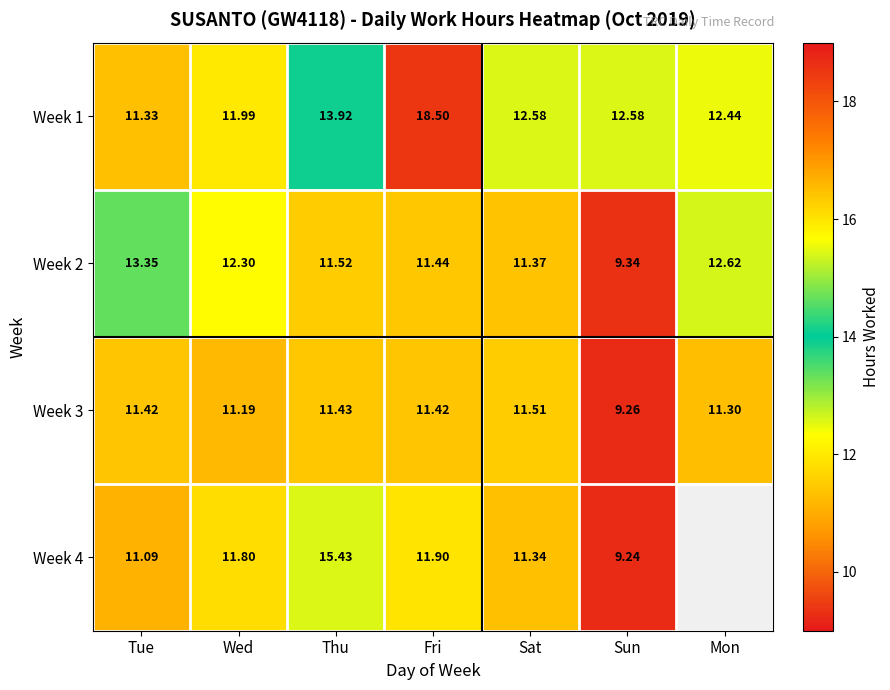

Which series changed the most between Wed and Thu?

Week 4